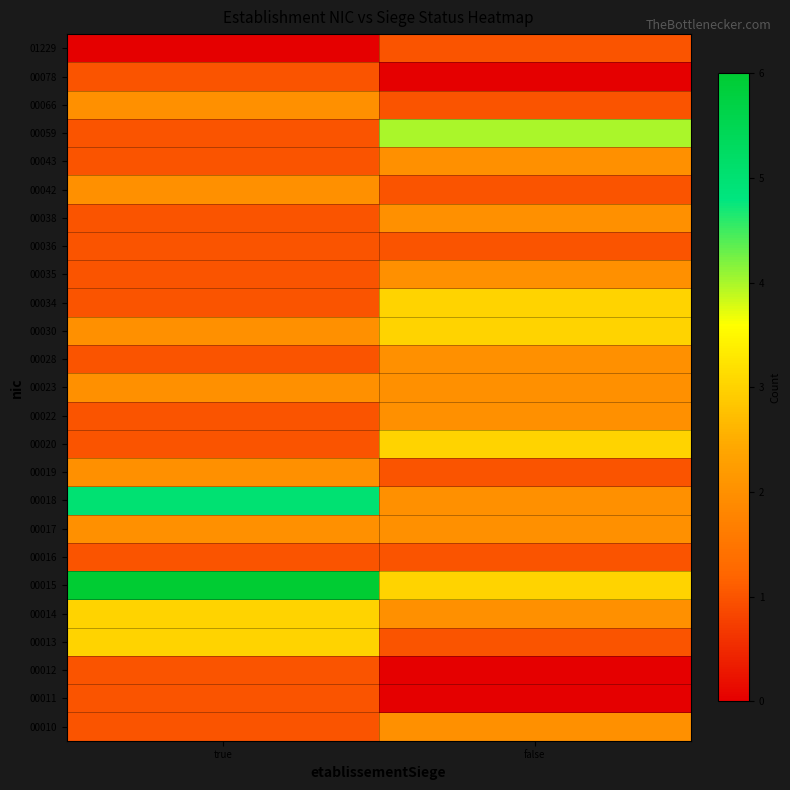

What is the difference between the highest and lowest values at true?

6